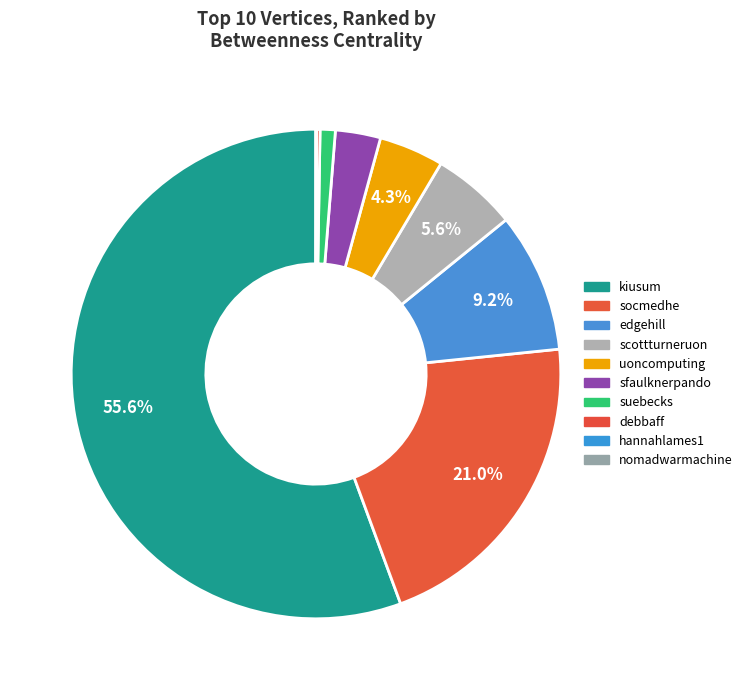

What is the majority slice?

kiusum